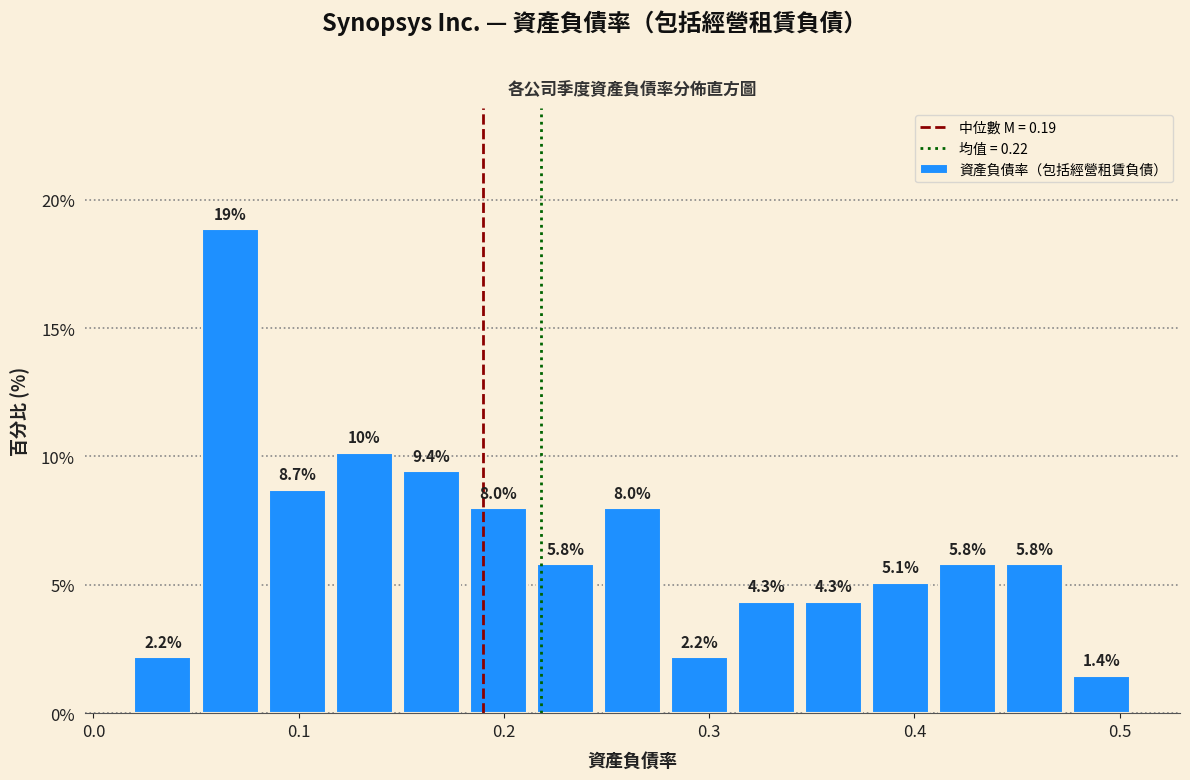

Read against the x-axis, roughly where is the centre of the tallest bar?

0.07